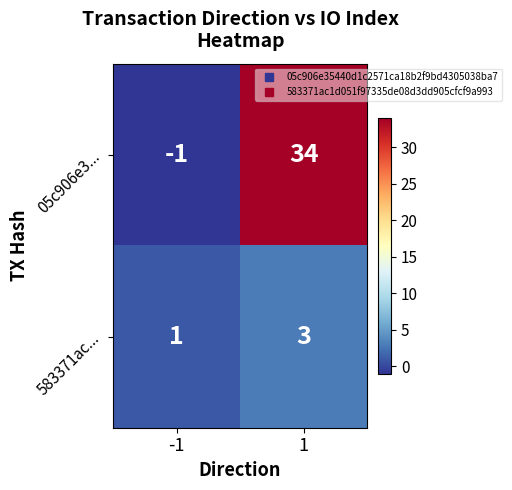

At -1, list the series in order from largest to smallest.

583371ac..., 05c906e3...